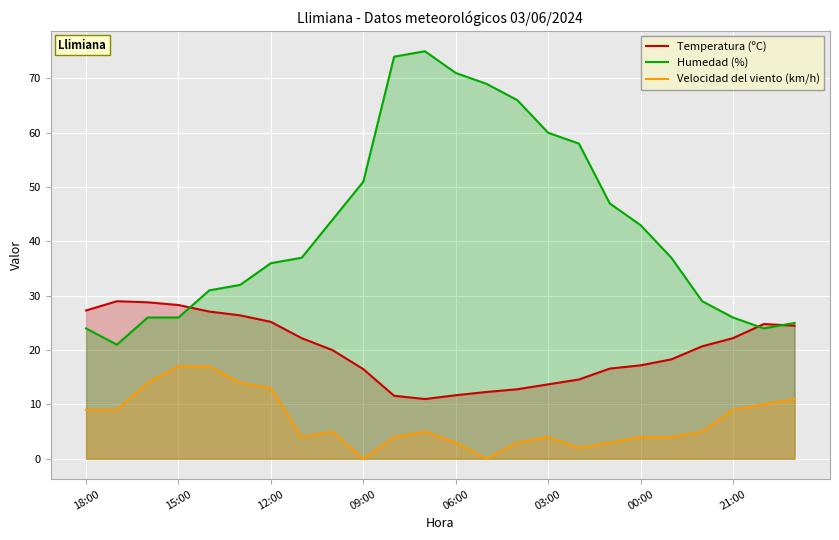

True or false: Temperatura (ºC) and Humedad (%) intersect in this chart.

True